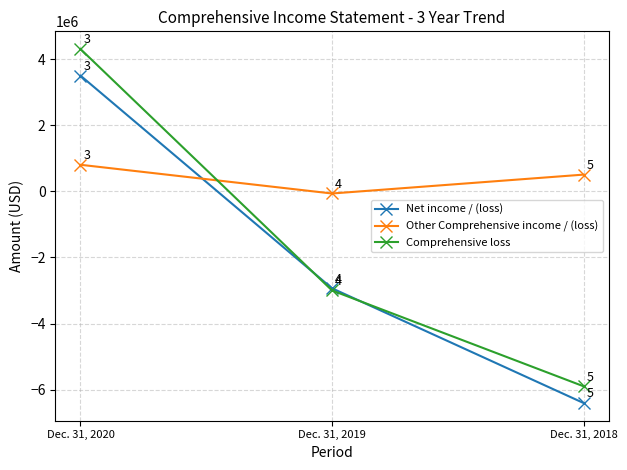

How many data points in Net income / (loss) are less than -2931954?

1